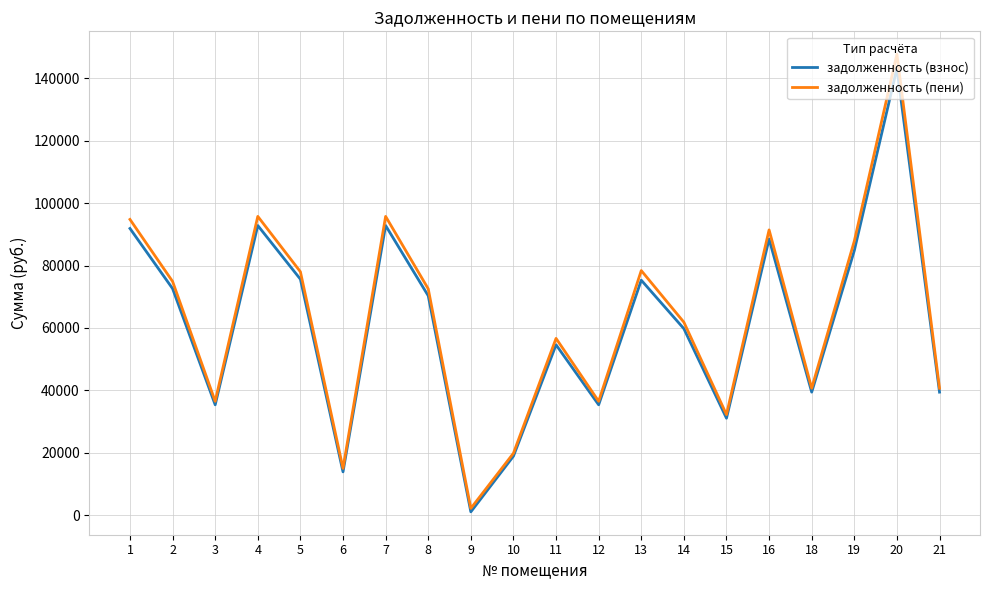

Which category has the lowest value in the задолженность (пени) series?

9